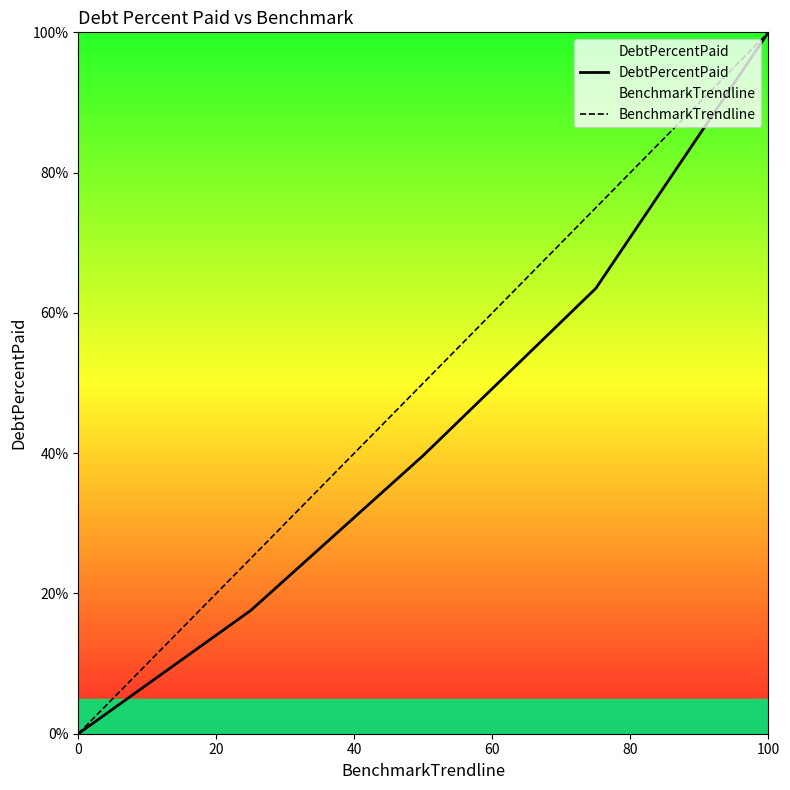

How many distinct data groups are displayed?

2